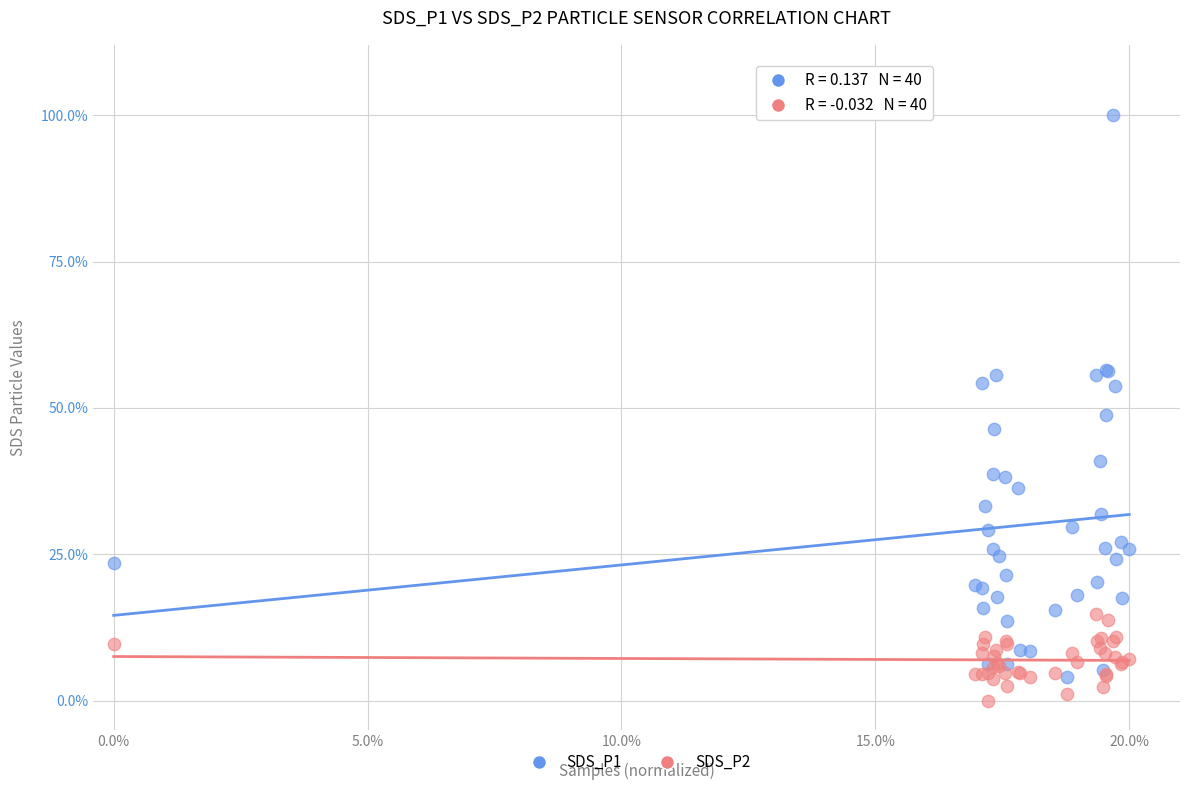

What are all the series names shown in the legend?

SDS_P1, SDS_P2